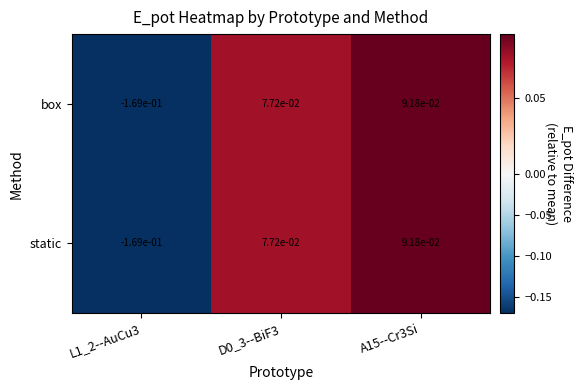

Is the value of box at L1_2--AuCu3 greater than the value of static at A15--Cr3Si?

No